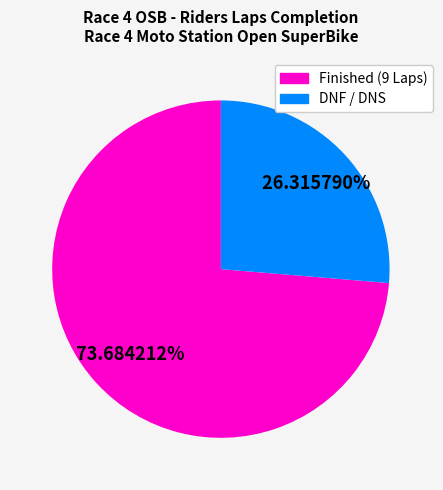

Is there a majority slice in this chart?

Yes